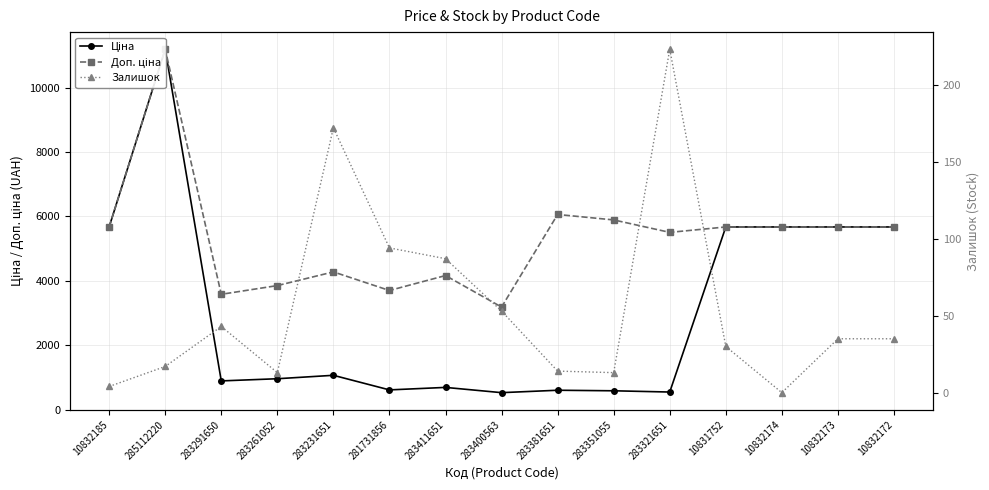

What is the total value across all series at 10832173?

11382.6